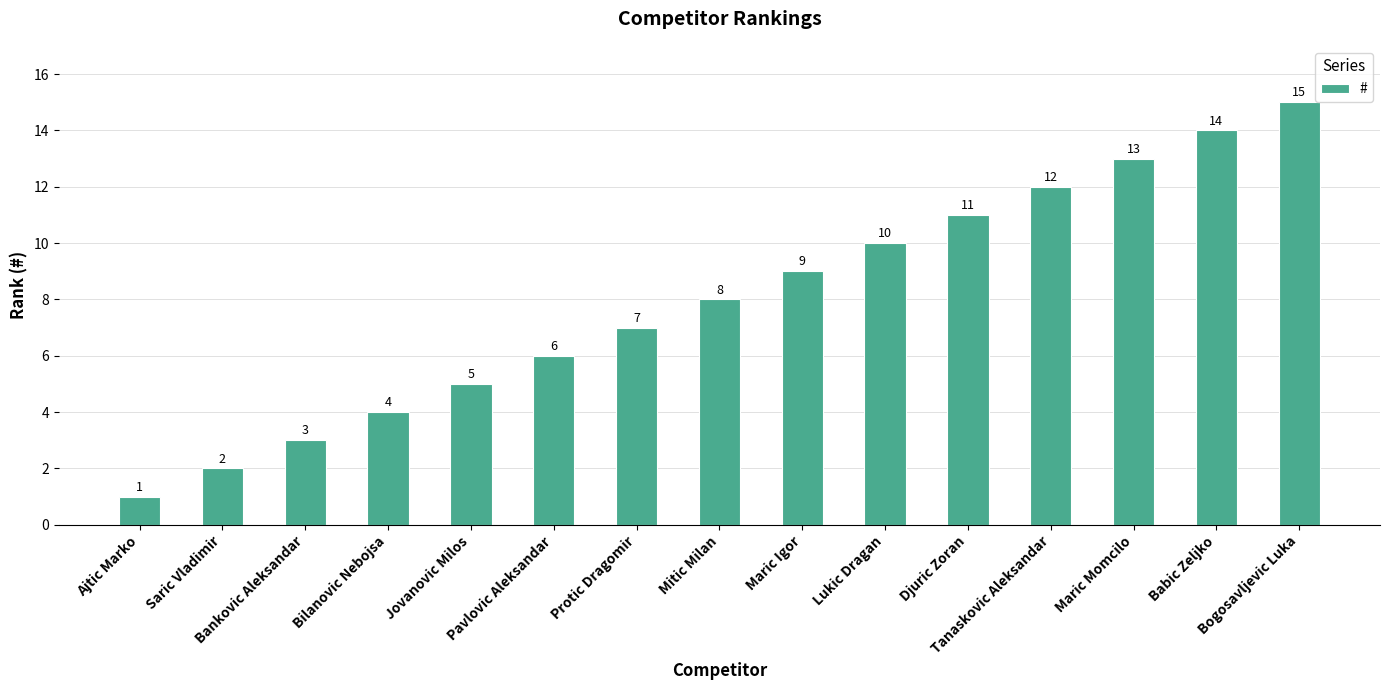

List the labels in order of value, smallest first.

Ajtic Marko, Saric Vladimir, Bankovic Aleksandar, Bilanovic Nebojsa, Jovanovic Milos, Pavlovic Aleksandar, Protic Dragomir, Mitic Milan, Maric Igor, Lukic Dragan, Djuric Zoran, Tanaskovic Aleksandar, Maric Momcilo, Babic Zeljko, Bogosavljevic Luka